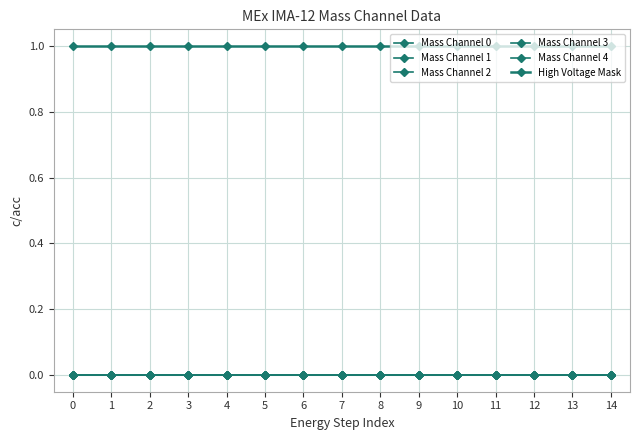

Which series has the largest total across all categories?

High Voltage Mask